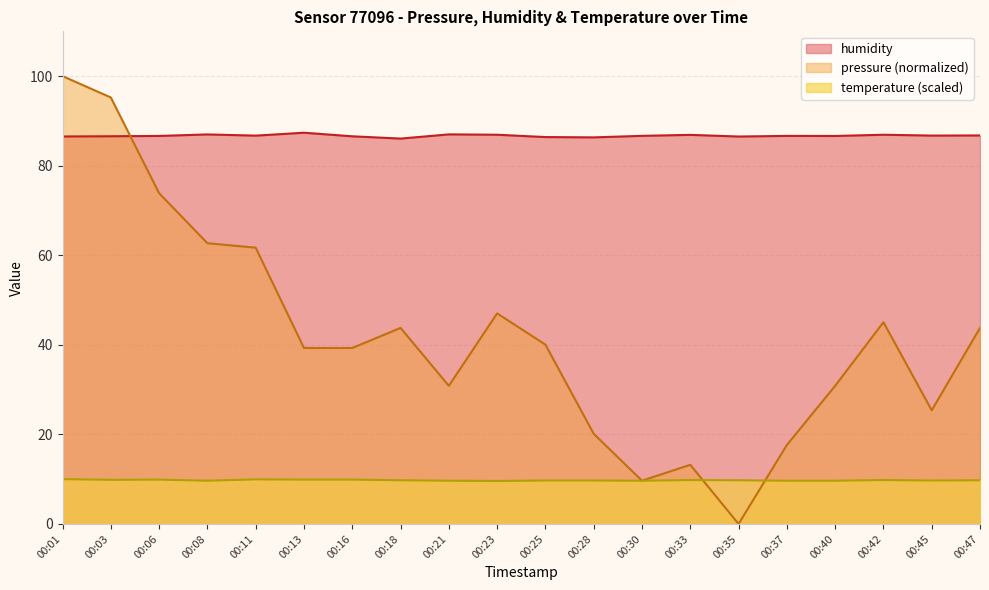

List the series in order of their overall mean, highest first.

humidity, pressure (normalized), temperature (scaled)